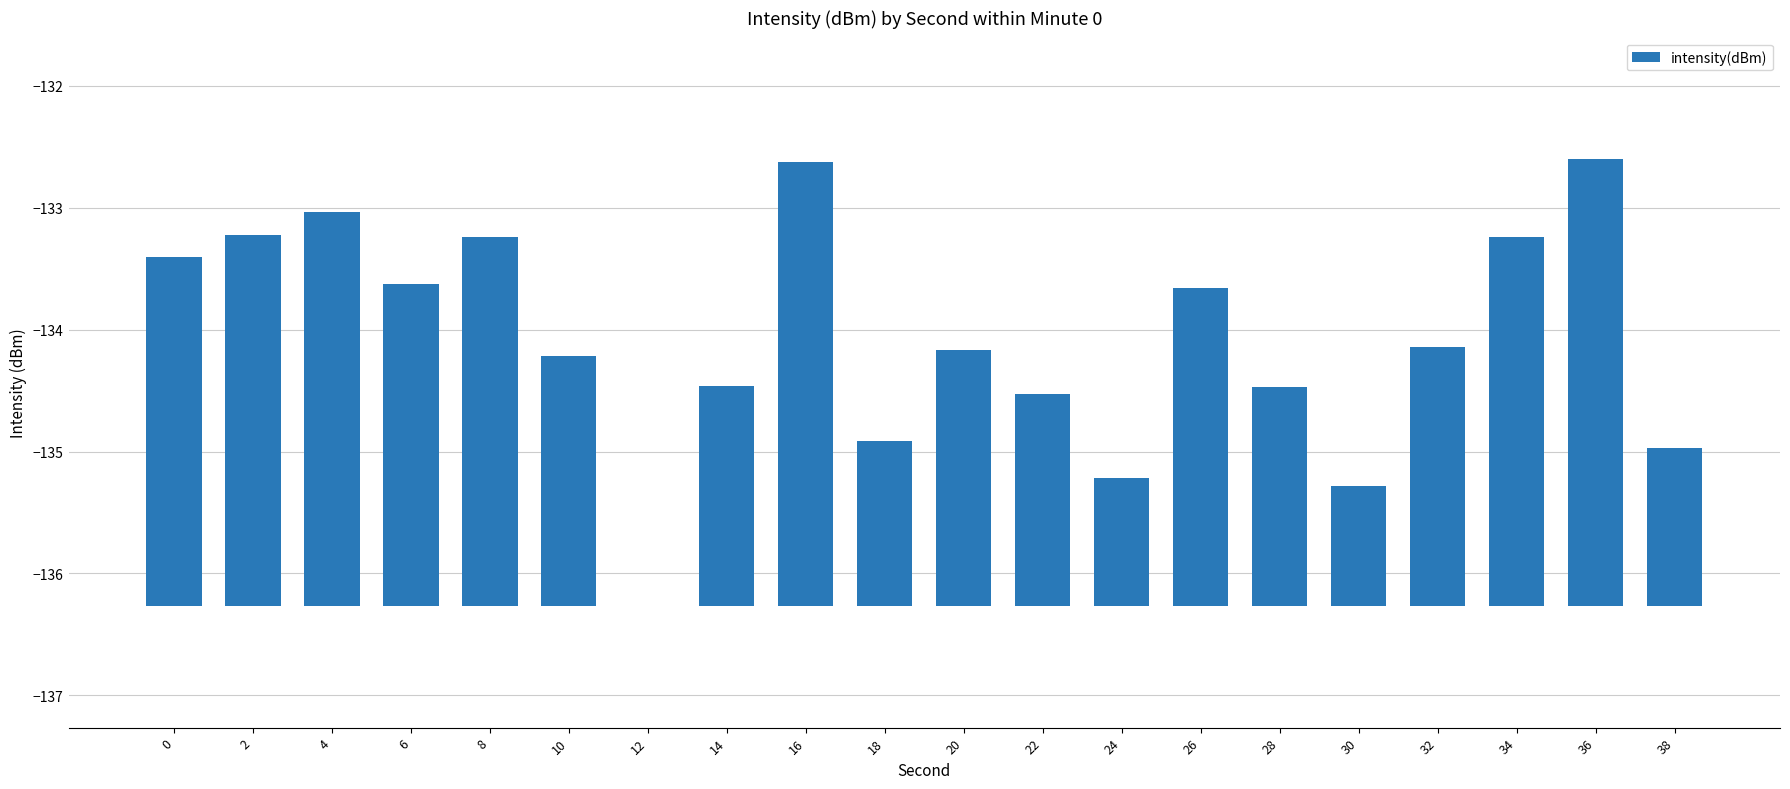

Rank the categories by value from lowest to highest.

12, 30, 24, 38, 18, 22, 28, 14, 10, 20, 32, 26, 6, 0, 34, 8, 2, 4, 16, 36